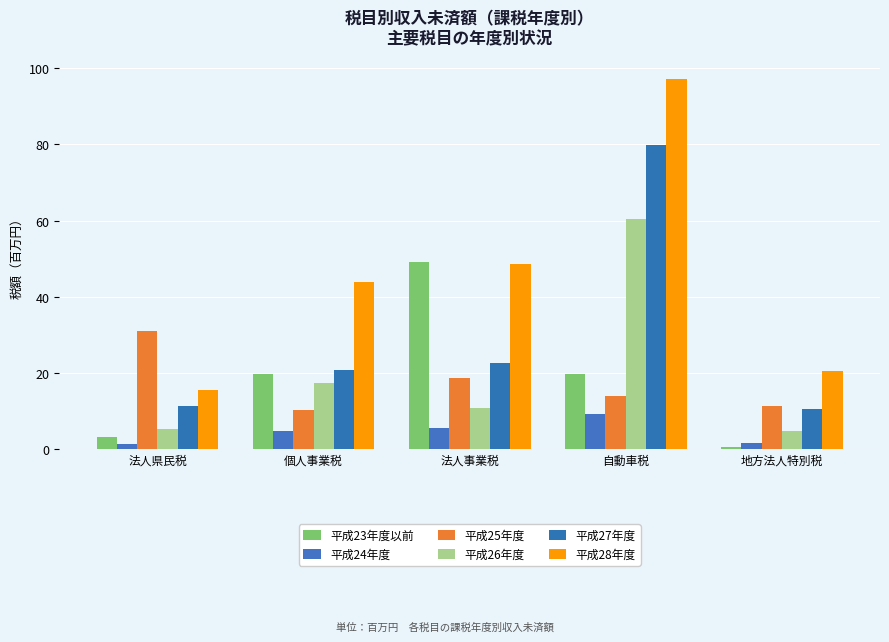

Reading left to right, what are all the values shown in this chart?

平成23年度以前: 法人県民税=3.1	個人事業税=19.6	法人事業税=49.0	自動車税=19.6	地方法人特別税=0.4
平成24年度: 法人県民税=1.1	個人事業税=4.6	法人事業税=5.3	自動車税=9.2	地方法人特別税=1.6
平成25年度: 法人県民税=30.8	個人事業税=10.3	法人事業税=18.7	自動車税=13.8	地方法人特別税=11.1
平成26年度: 法人県民税=5.0	個人事業税=17.2	法人事業税=10.6	自動車税=60.5	地方法人特別税=4.5
平成27年度: 法人県民税=11.3	個人事業税=20.5	法人事業税=22.5	自動車税=79.7	地方法人特別税=10.4
平成28年度: 法人県民税=15.4	個人事業税=43.7	法人事業税=48.5	自動車税=97.2	地方法人特別税=20.4